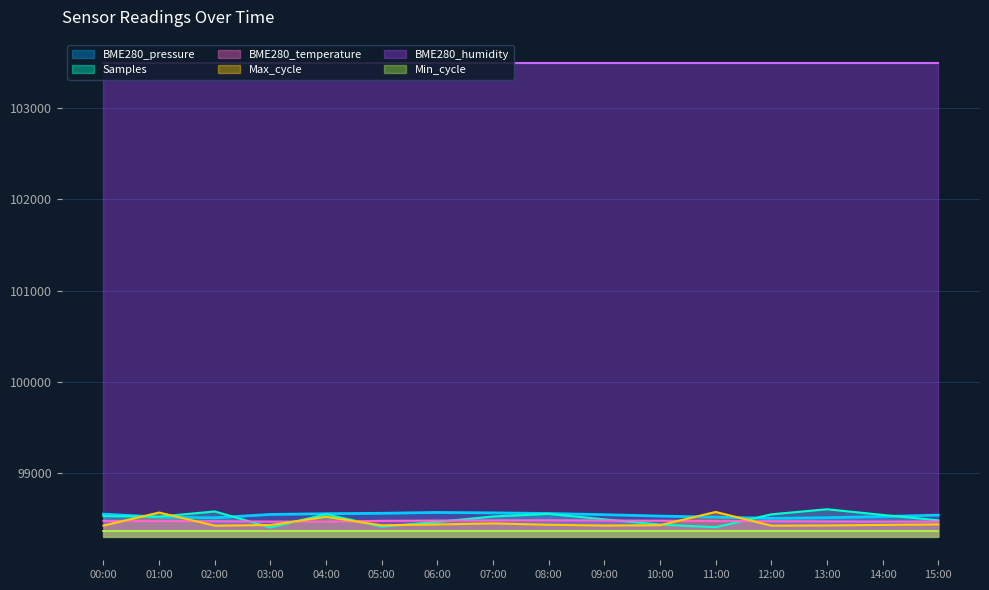

True or false: BME280_temperature and BME280_pressure intersect in this chart.

False